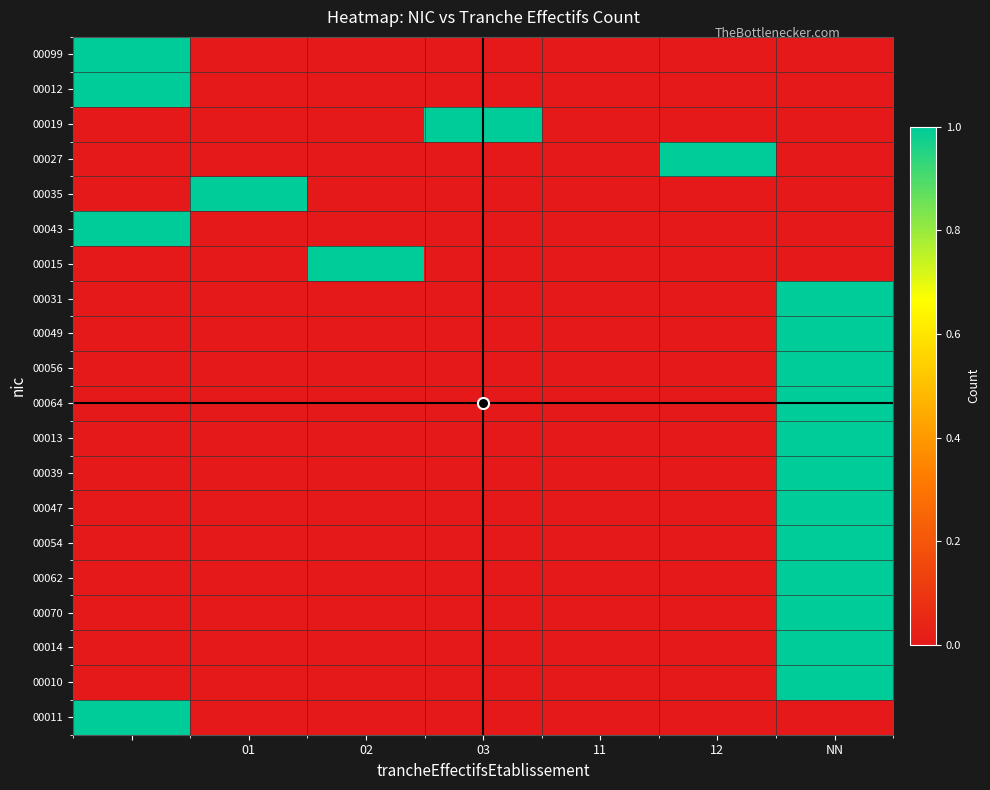

Rank the series by their maximum value, from highest to lowest.

00099, 00012, 00019, 00027, 00035, 00043, 00015, 00031, 00049, 00056, 00064, 00013, 00039, 00047, 00054, 00062, 00070, 00014, 00010, 00011